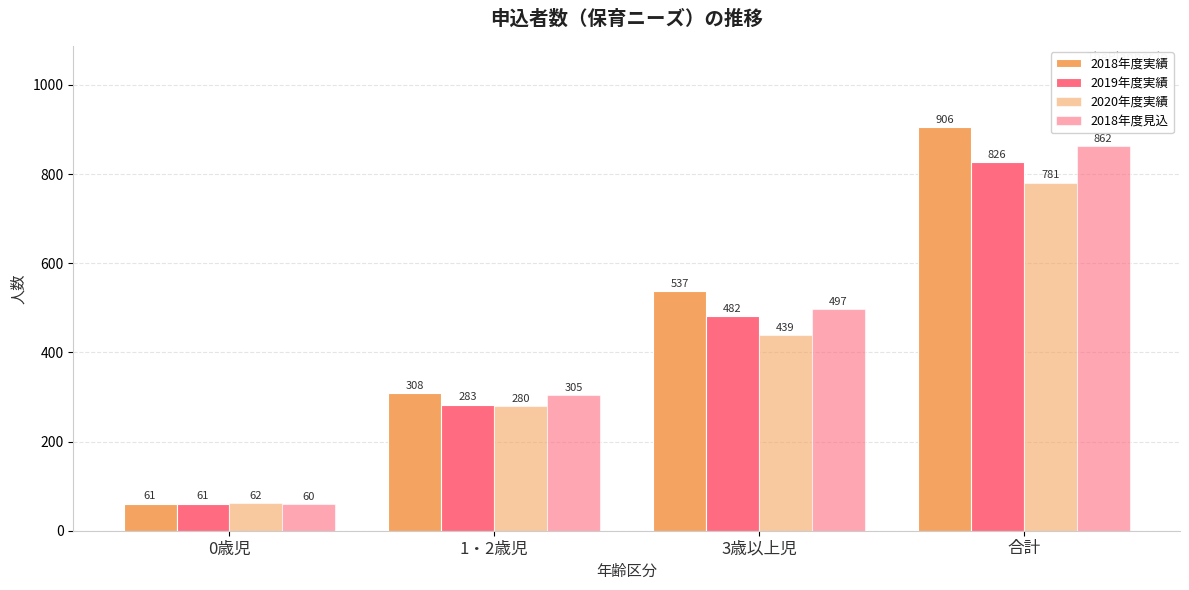

Where does the 2018年度見込 series first go above 497?

合計